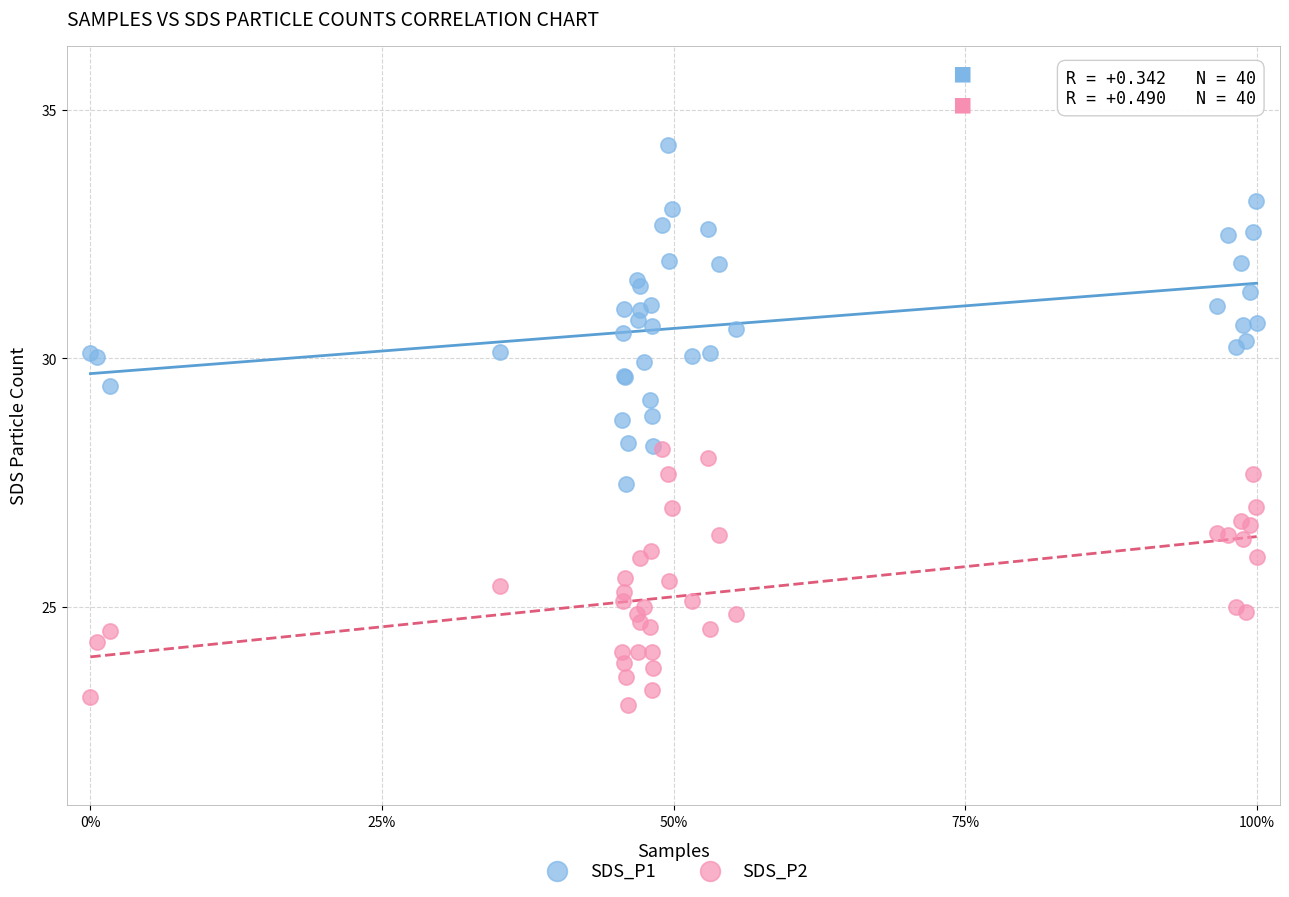

Which series reaches the maximum Y coordinate?

SDS_P1